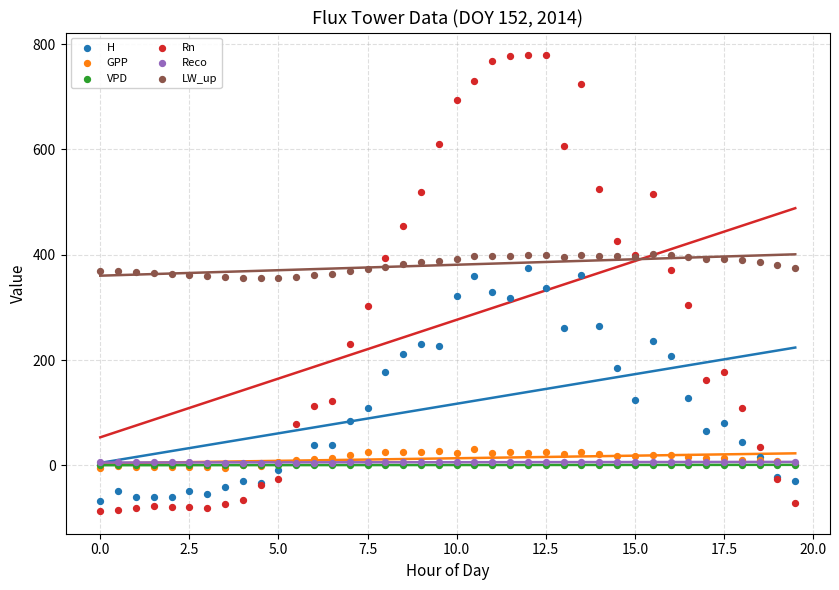

Which series reaches the maximum Y coordinate?

Rn